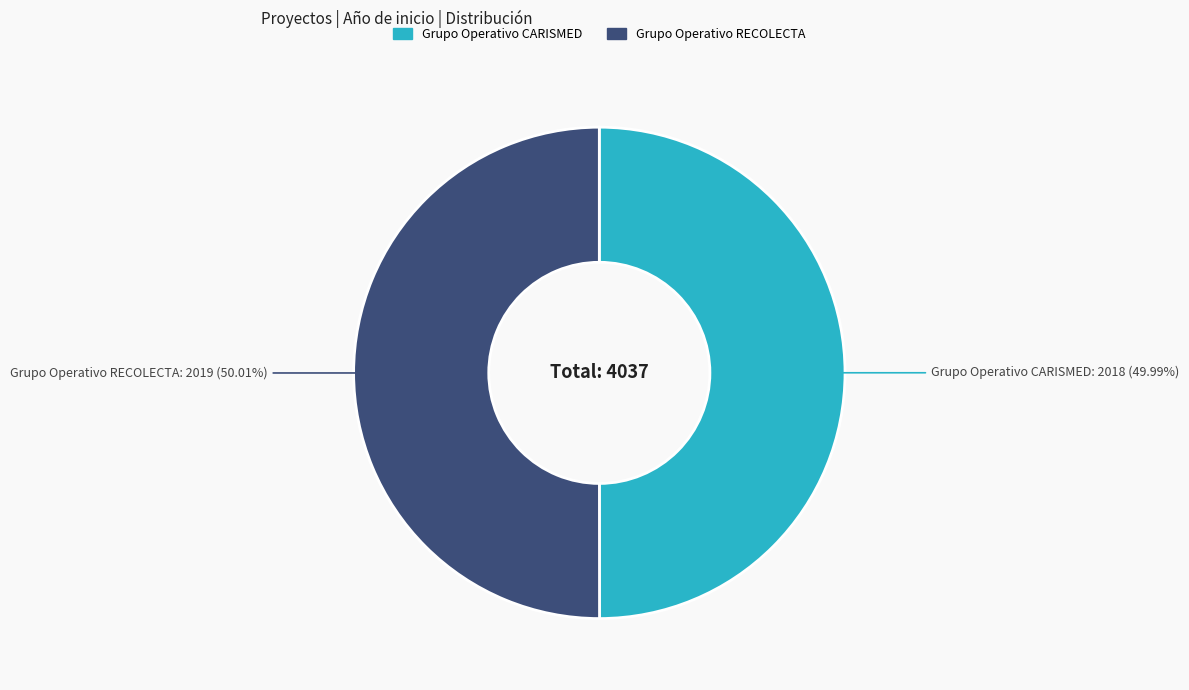

Is the sum of Grupo Operativo CARISMED and Grupo Operativo RECOLECTA greater than half?

Yes